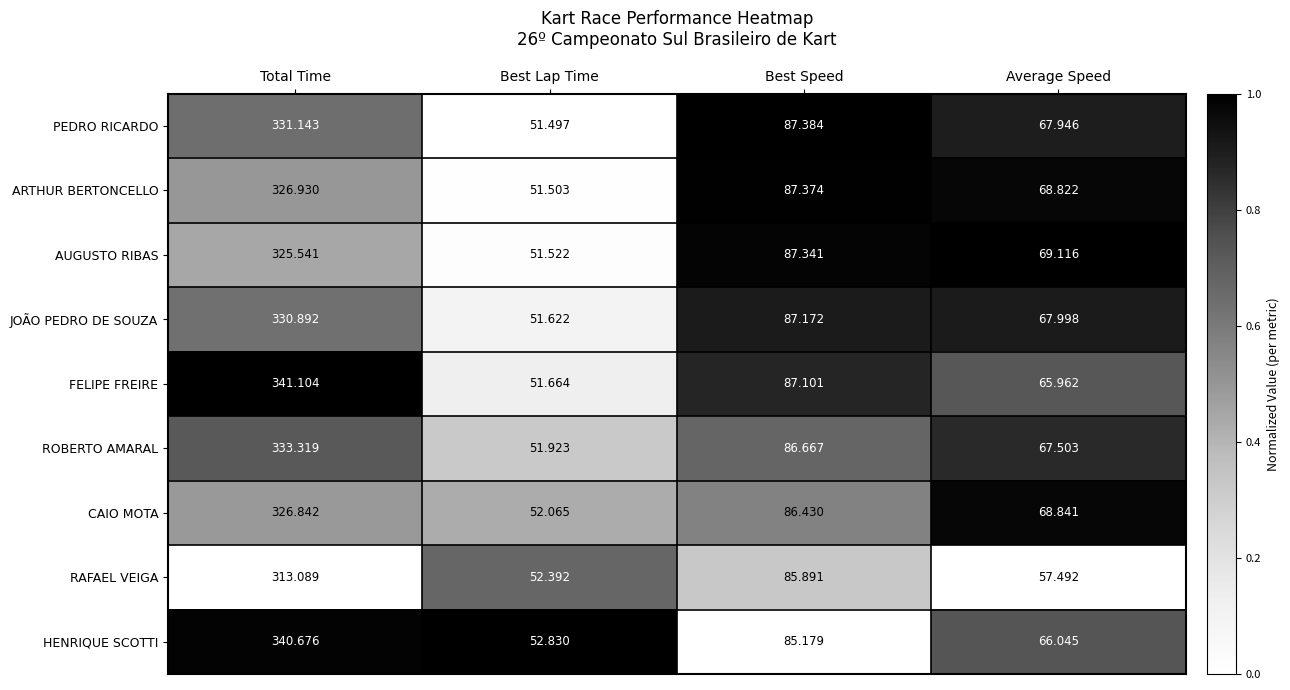

Which label corresponds to the smallest value in the chart?

Best Lap Time